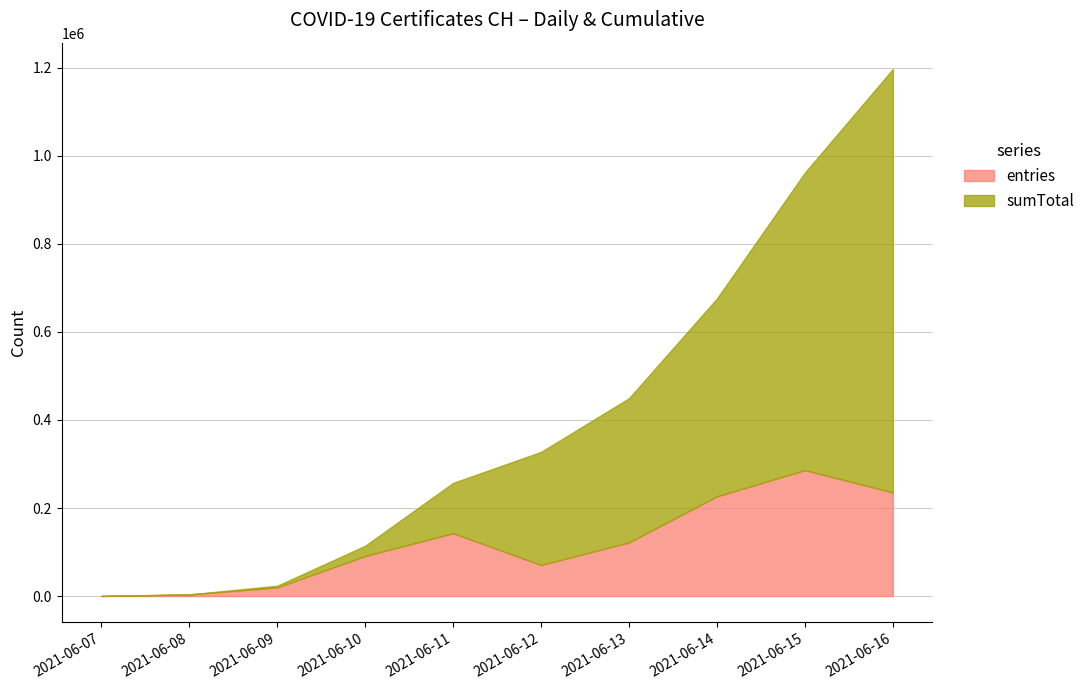

In entries, how many points are higher than both neighbors (excluding endpoints)?

2